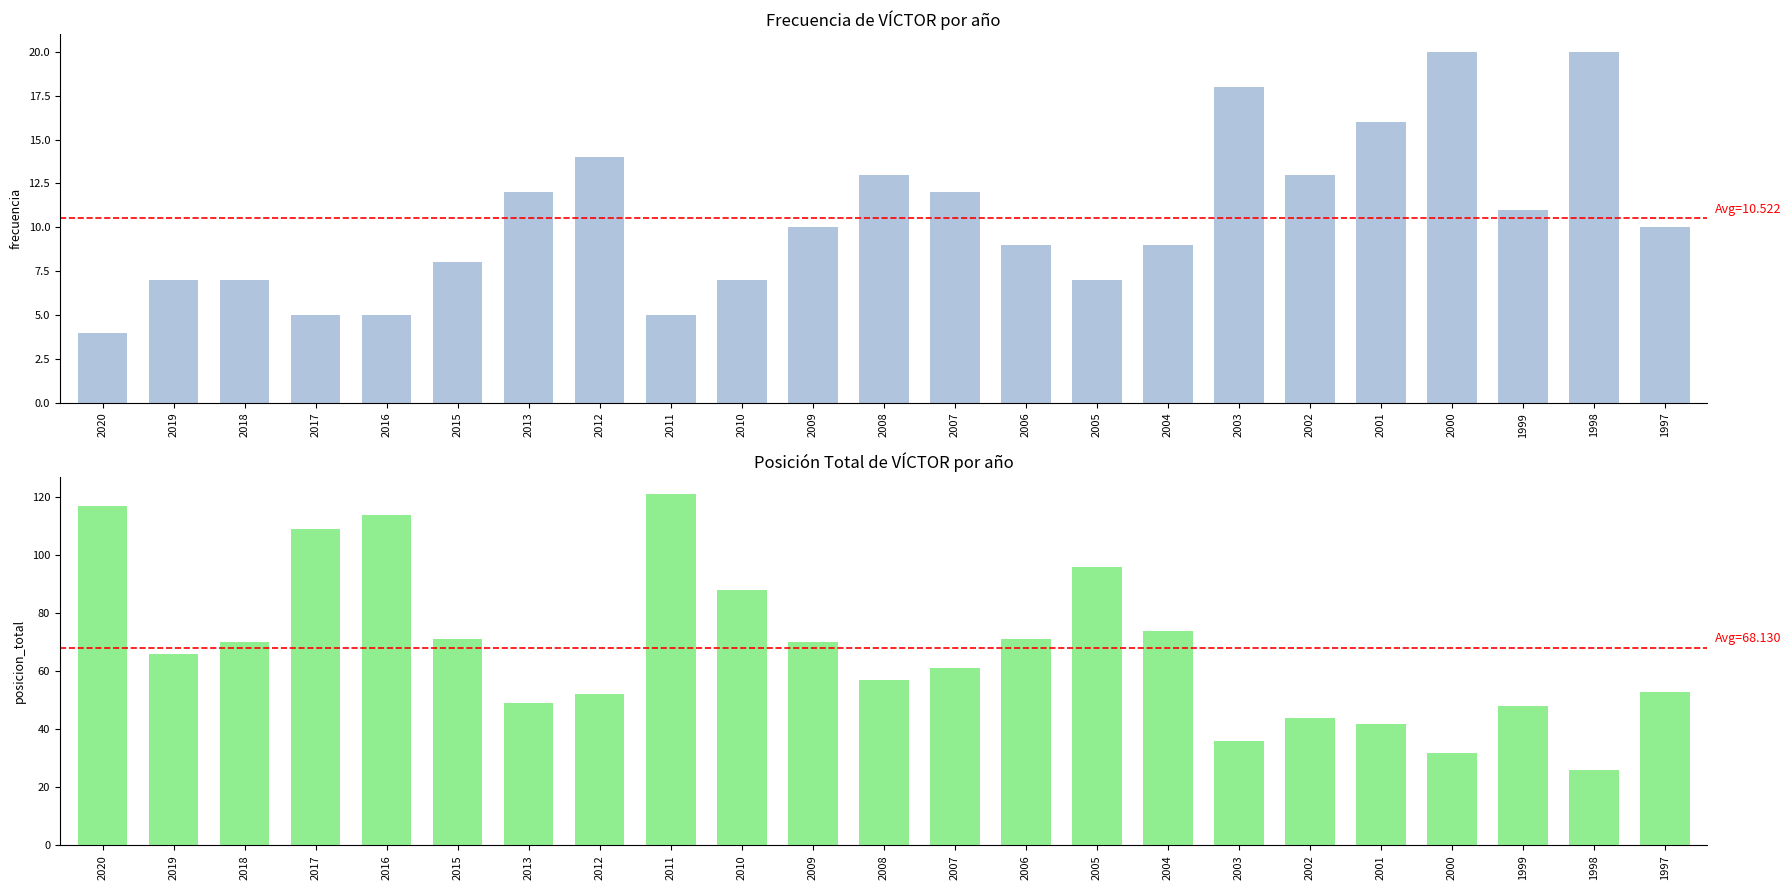

Is the value of Posicion_total at 2005 greater than the value of Frecuencia at 1998?

Yes